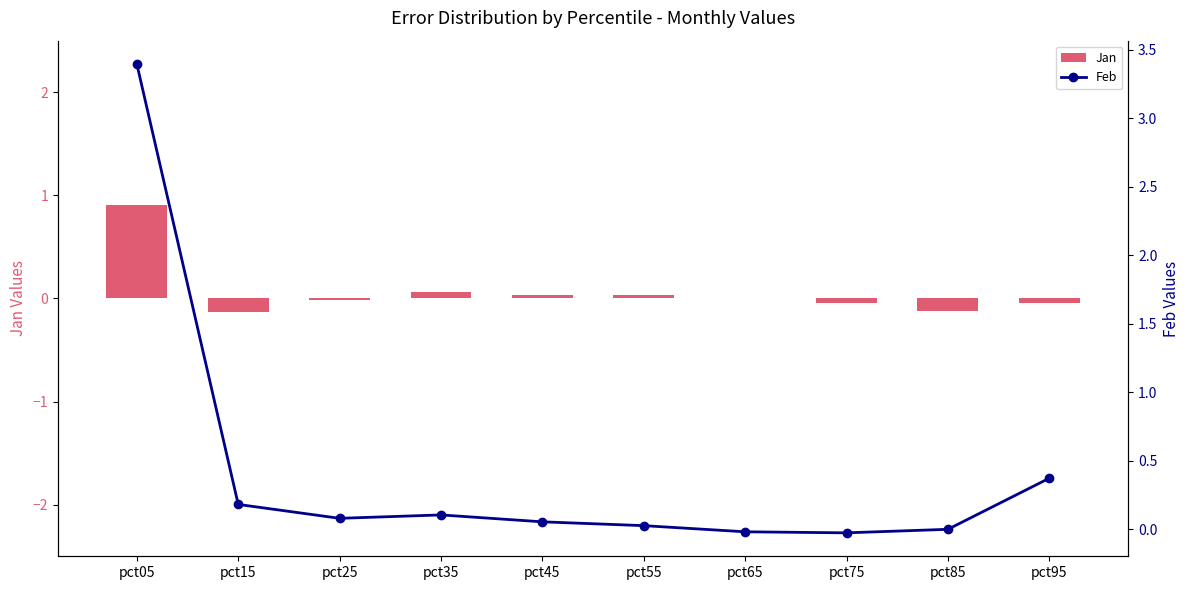

The value of Feb at pct65 is -0.0. True or false?

True